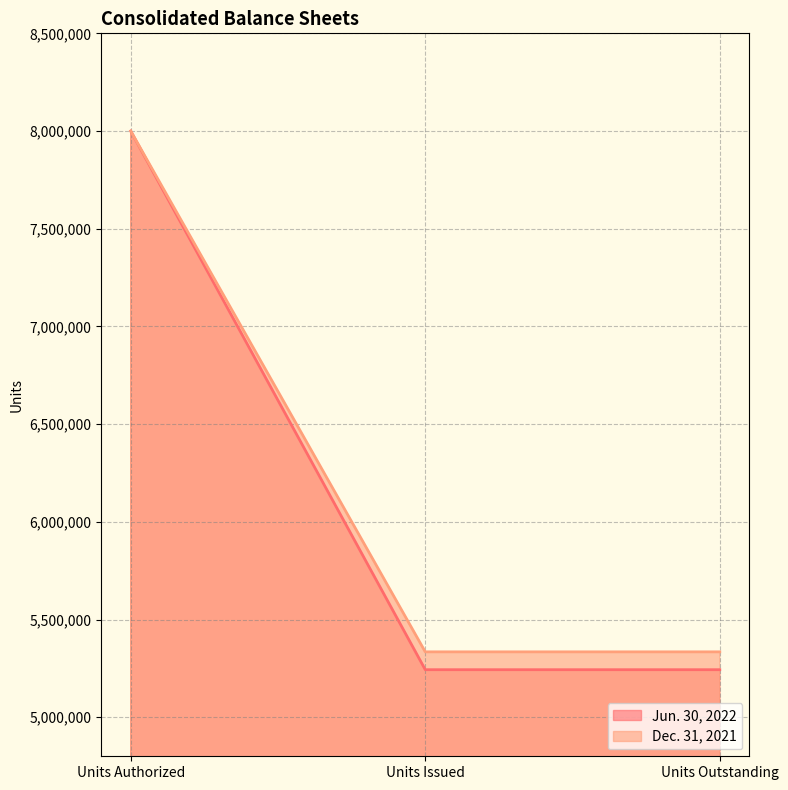

Reading left to right, transcribe all the data shown in this chart.

Jun. 30, 2022: Units Authorized=8000000	Units Issued=5243119	Units Outstanding=5243119
Dec. 31, 2021: Units Authorized=8000000	Units Issued=5334473	Units Outstanding=5334473